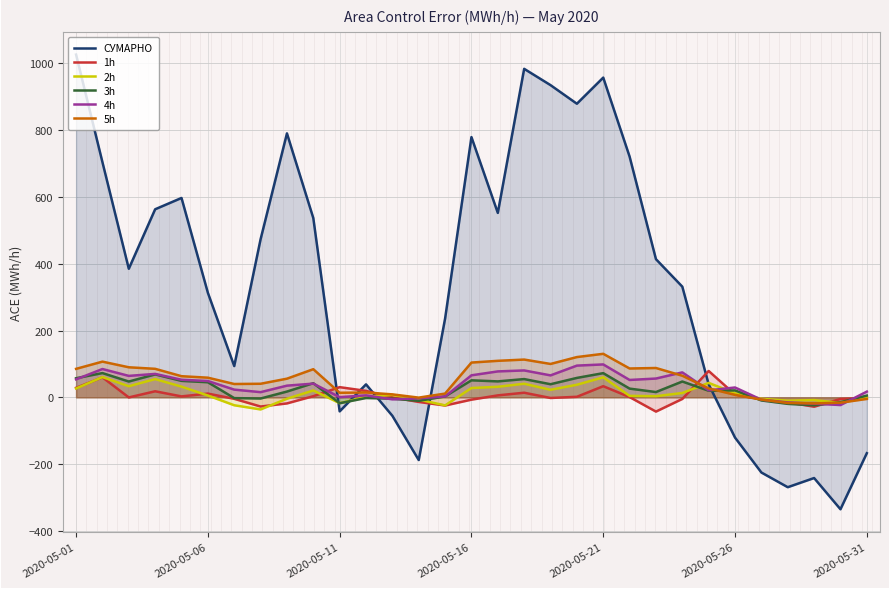

Which series has the largest range (max minus min)?

СУМАРНО